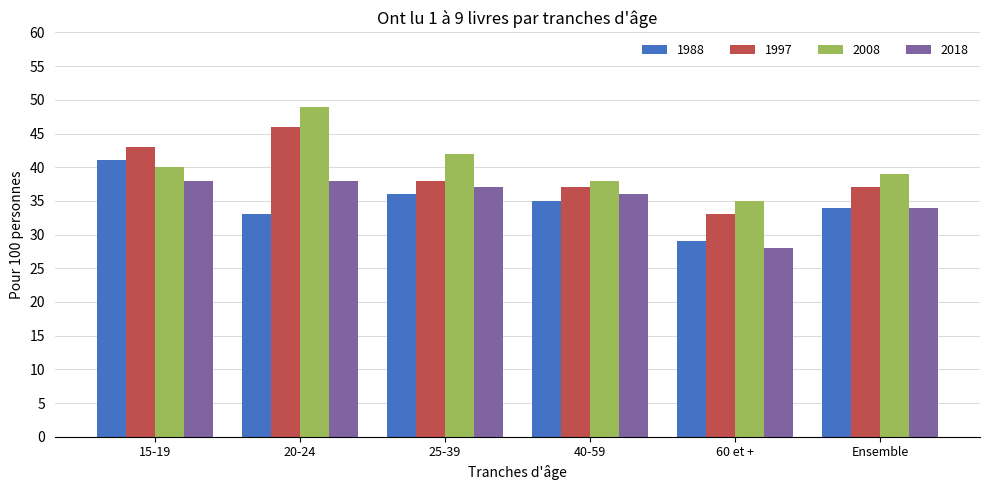

What is the value of the 2018 bar at the 2nd from the left?

38